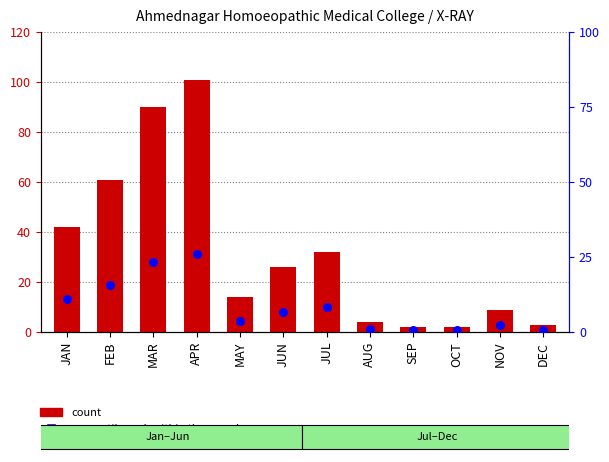

At which category is the sum across all series the highest?

APR